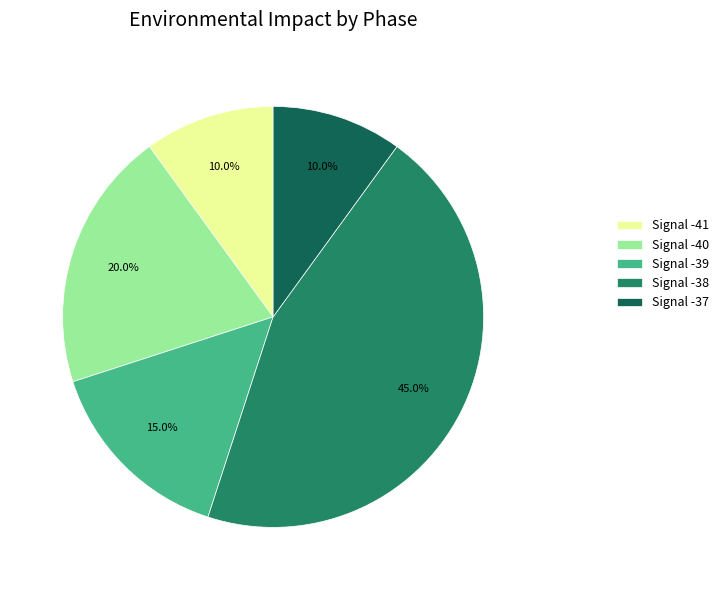

Is Signal -37 the majority of the pie?

No